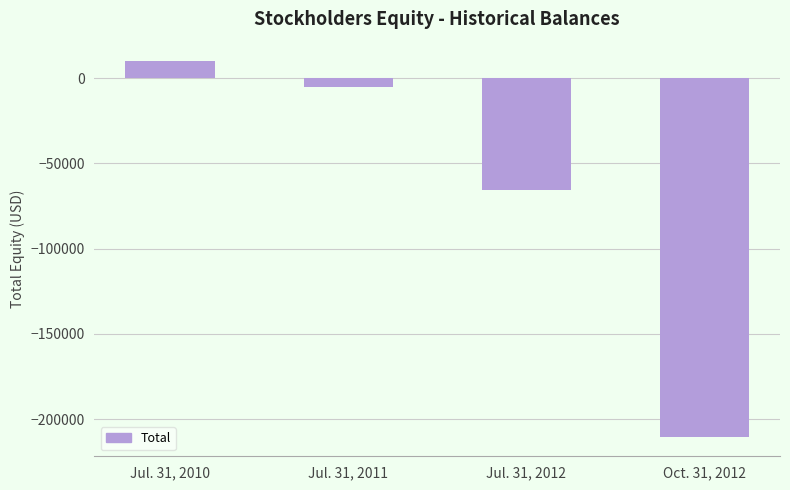

Reading right to left, what are all the values shown in this chart?

-210666	-65411	-5431	10300